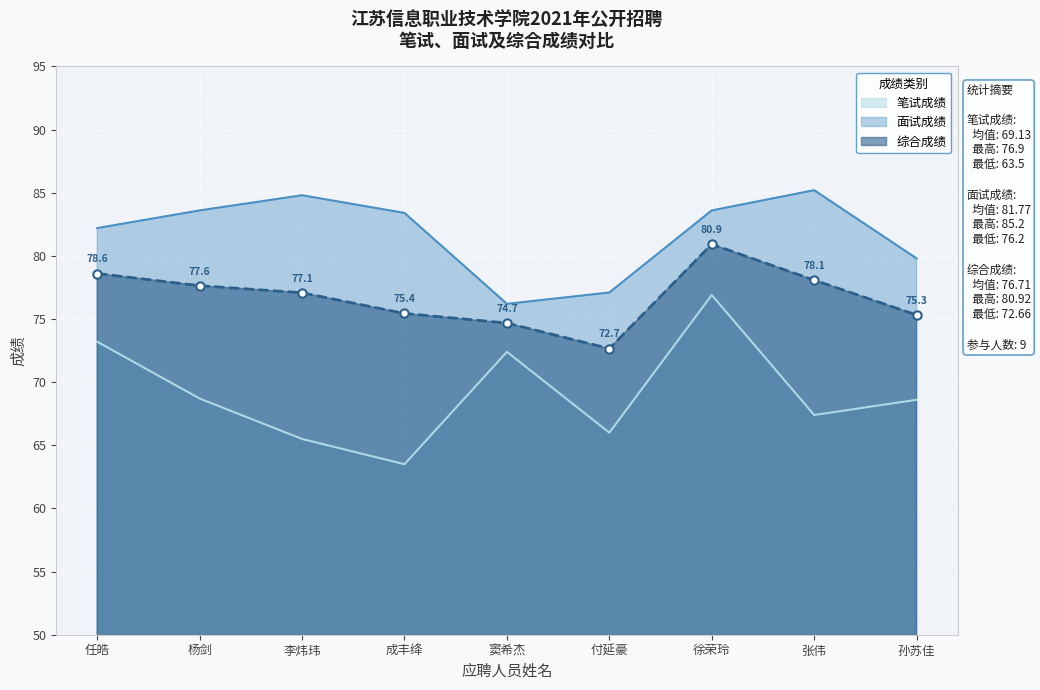

Where is 笔试成绩 nearest to the value 70?

杨剑